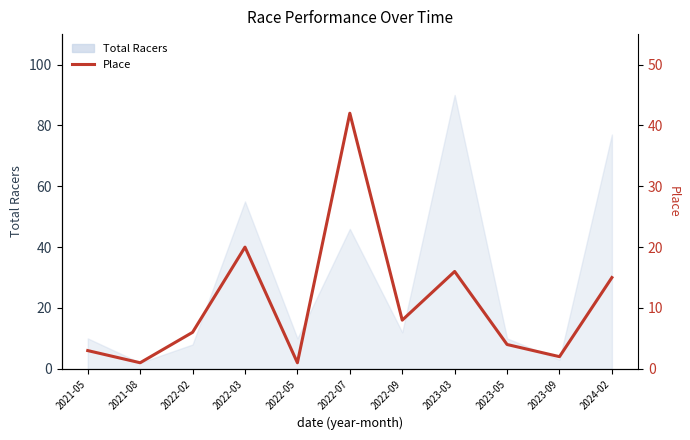

How many points are lower than both their immediate neighbors (excluding endpoints)?

4